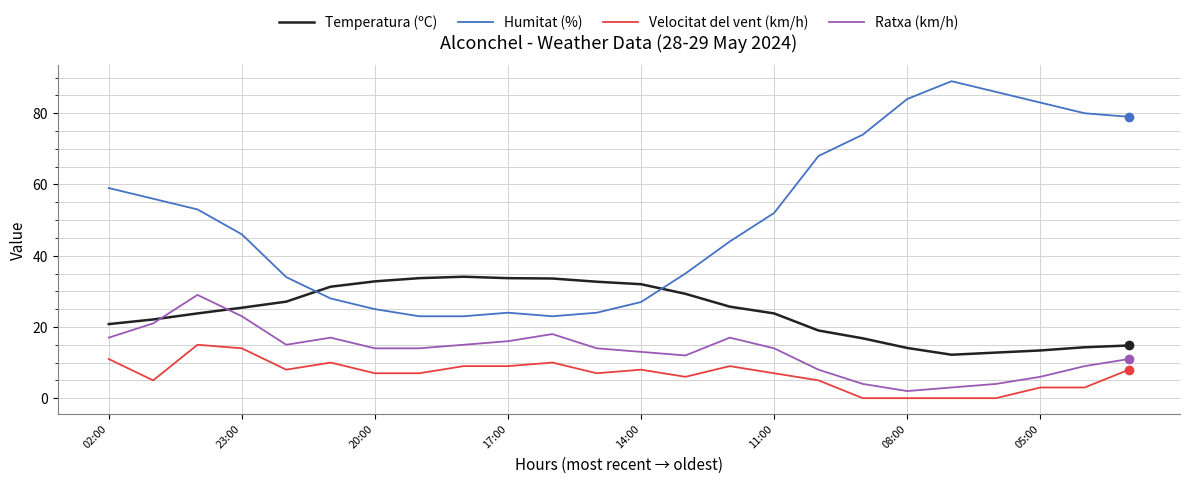

In Ratxa (km/h), how many points are higher than both neighbors (excluding endpoints)?

4